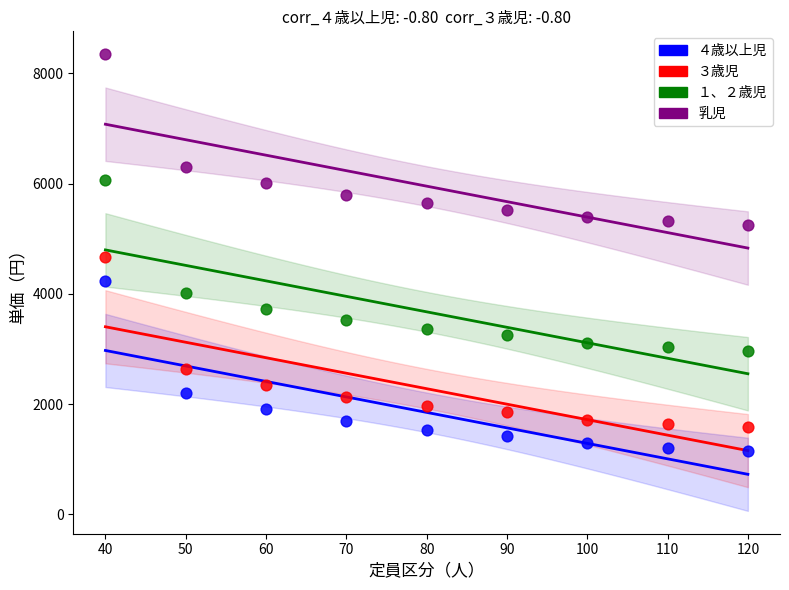

Across all data points, what is the range of X values (max minus min)?

80